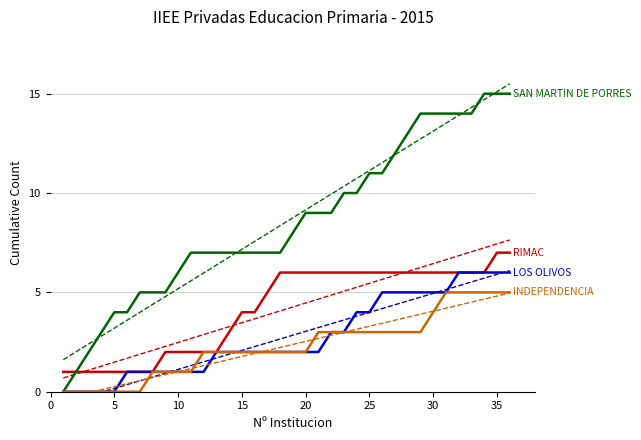

True or false: LOS OLIVOS has a value of 3 at 19.

False